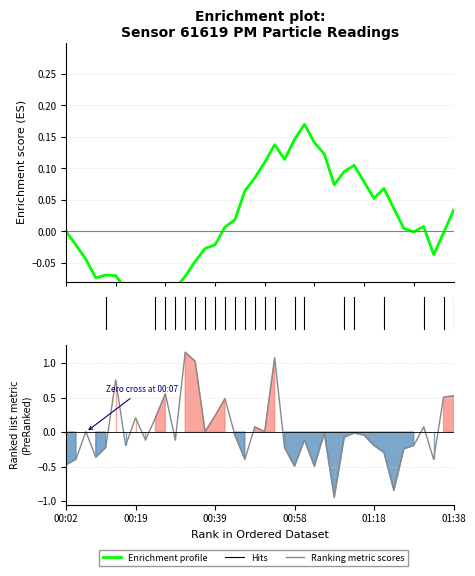

Rank the series at 17 from lowest to highest value.

Ranking metric scores, Enrichment profile